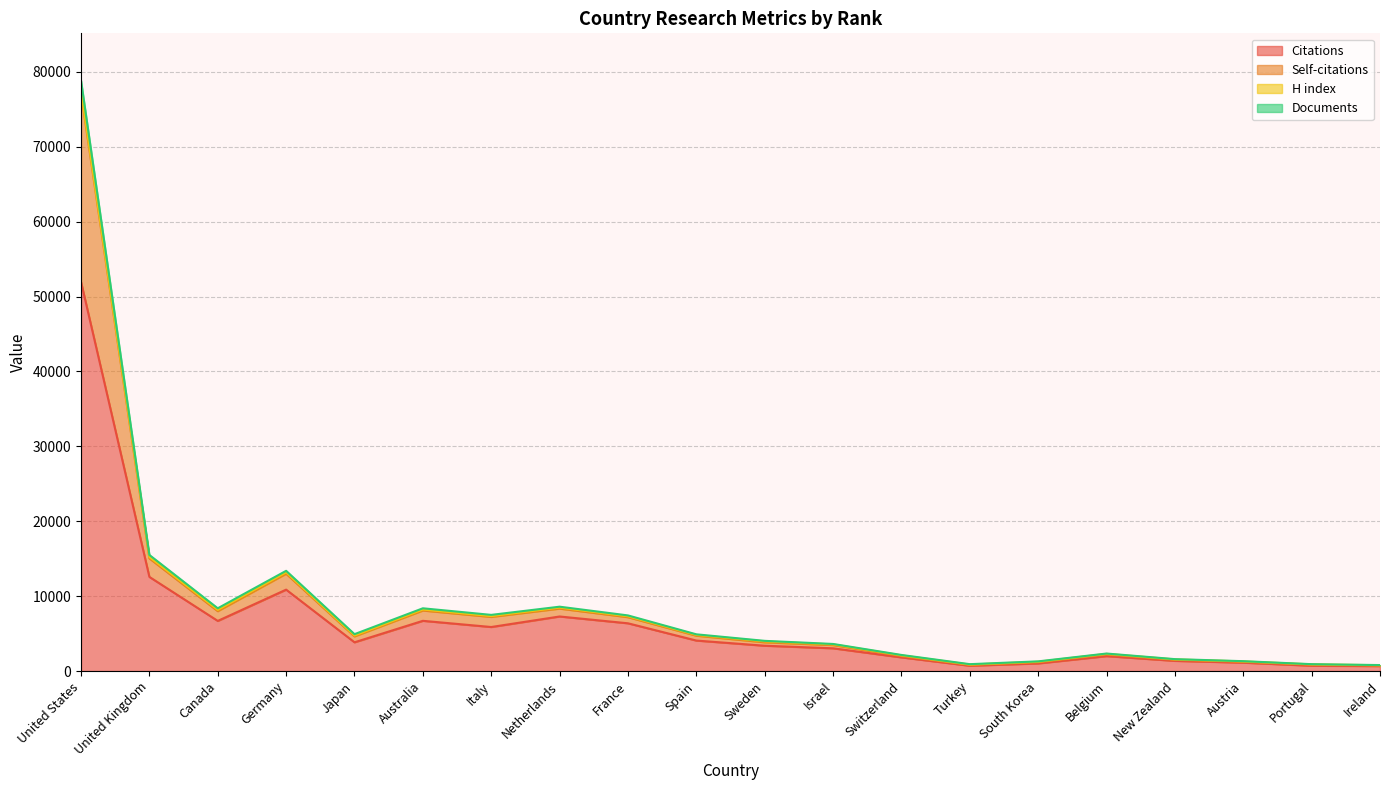

Which category has the lowest value in the Self-citations series?

Ireland